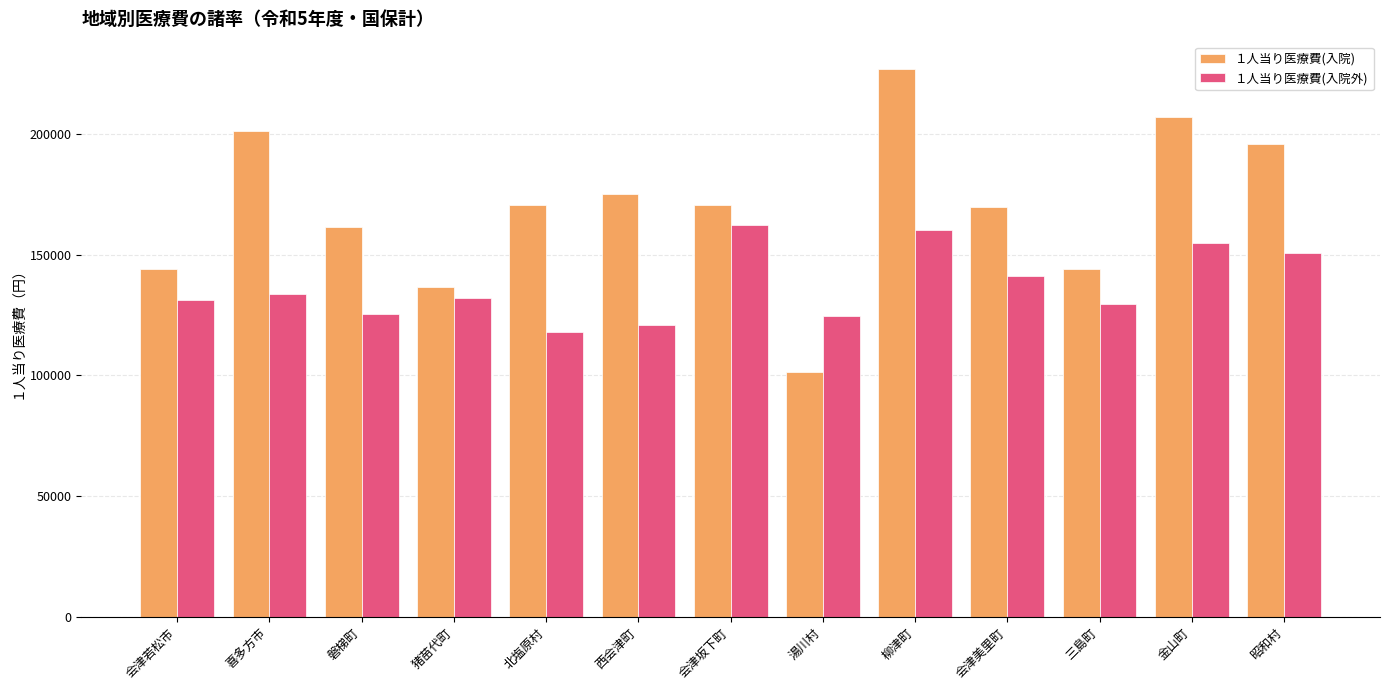

What is the difference between the highest and lowest values at 金山町?

52548